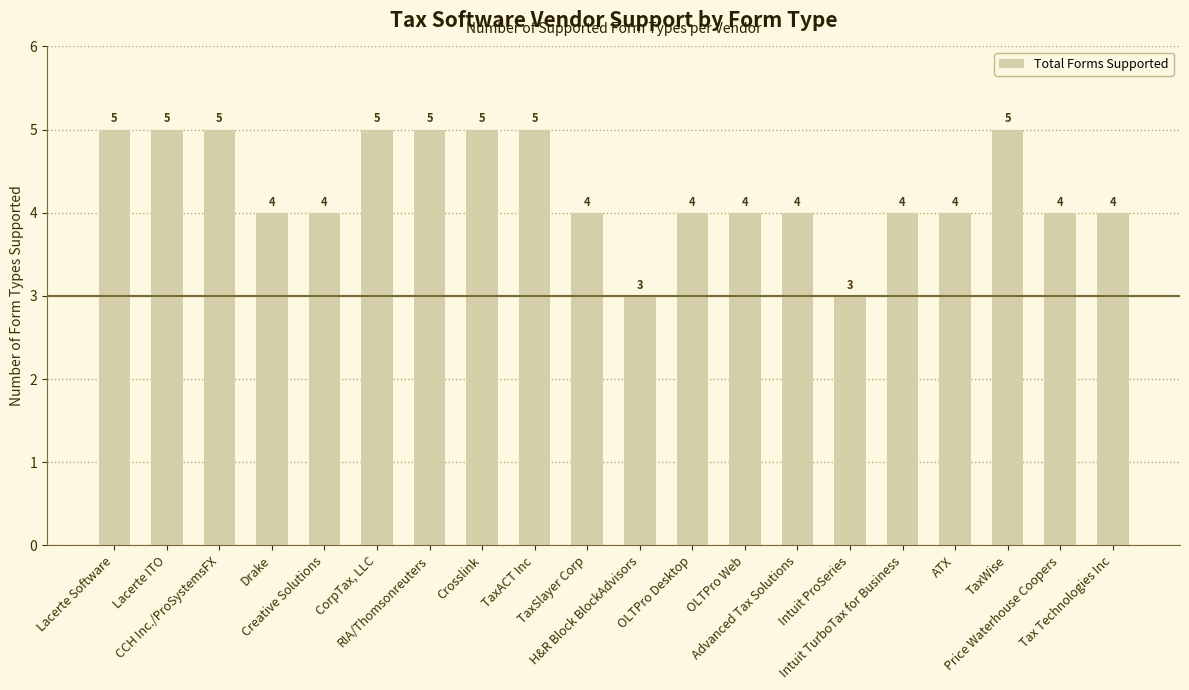

What is the average value?

4